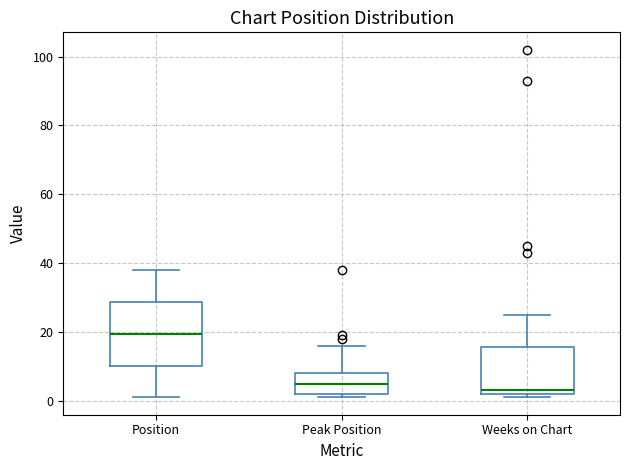

Where does the median line of the box for Peak Position sit on the y-axis? The values are not printed on the chart, so give them approximately, as read against the axis.

6